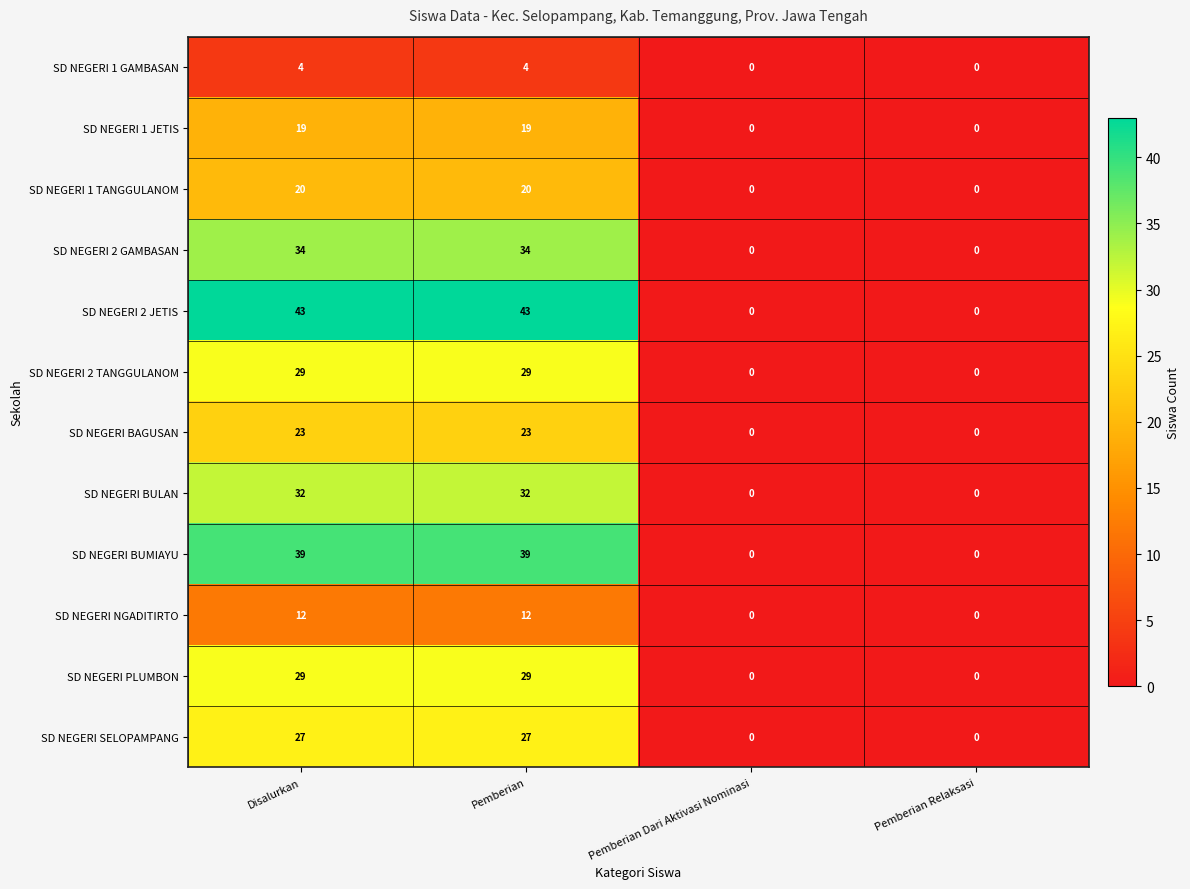

What is the difference between the highest and lowest values at Disalurkan?

39